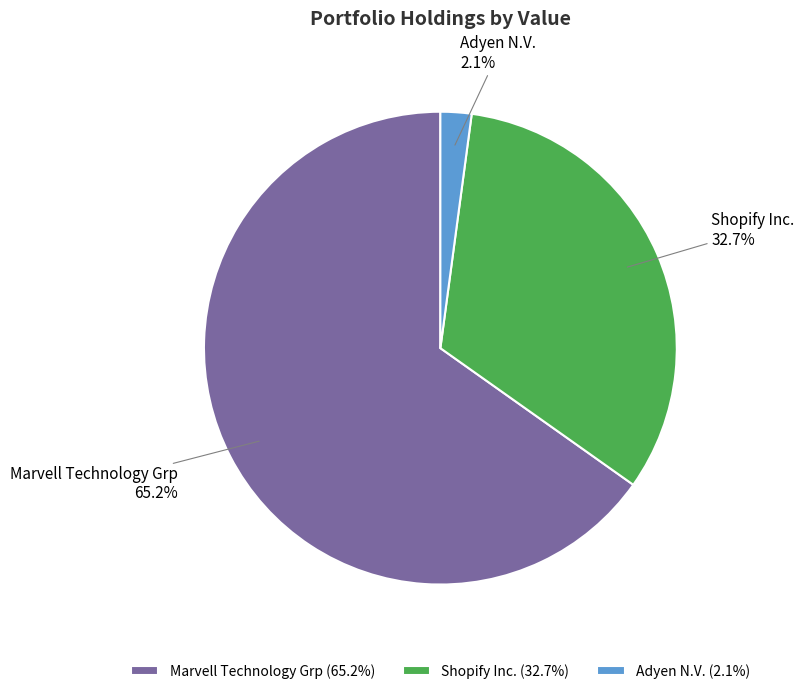

Count the number of slices in the pie.

3